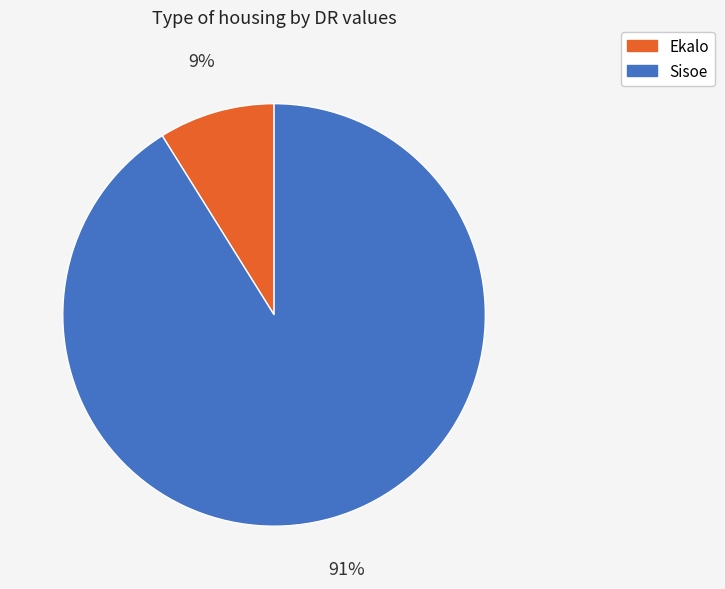

Do Sisoe and Ekalo together represent more than half of the pie?

Yes